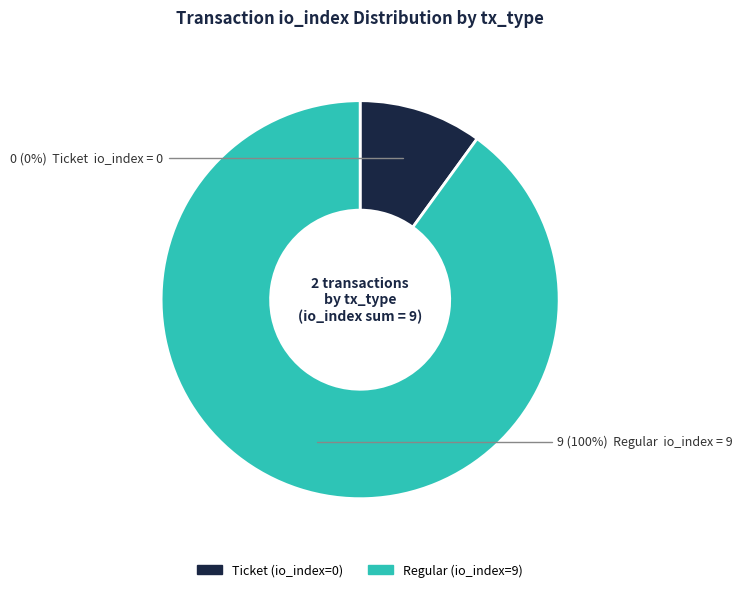

Is the sum of Regular (io_index=9) and Ticket (io_index=0) greater than half?

Yes